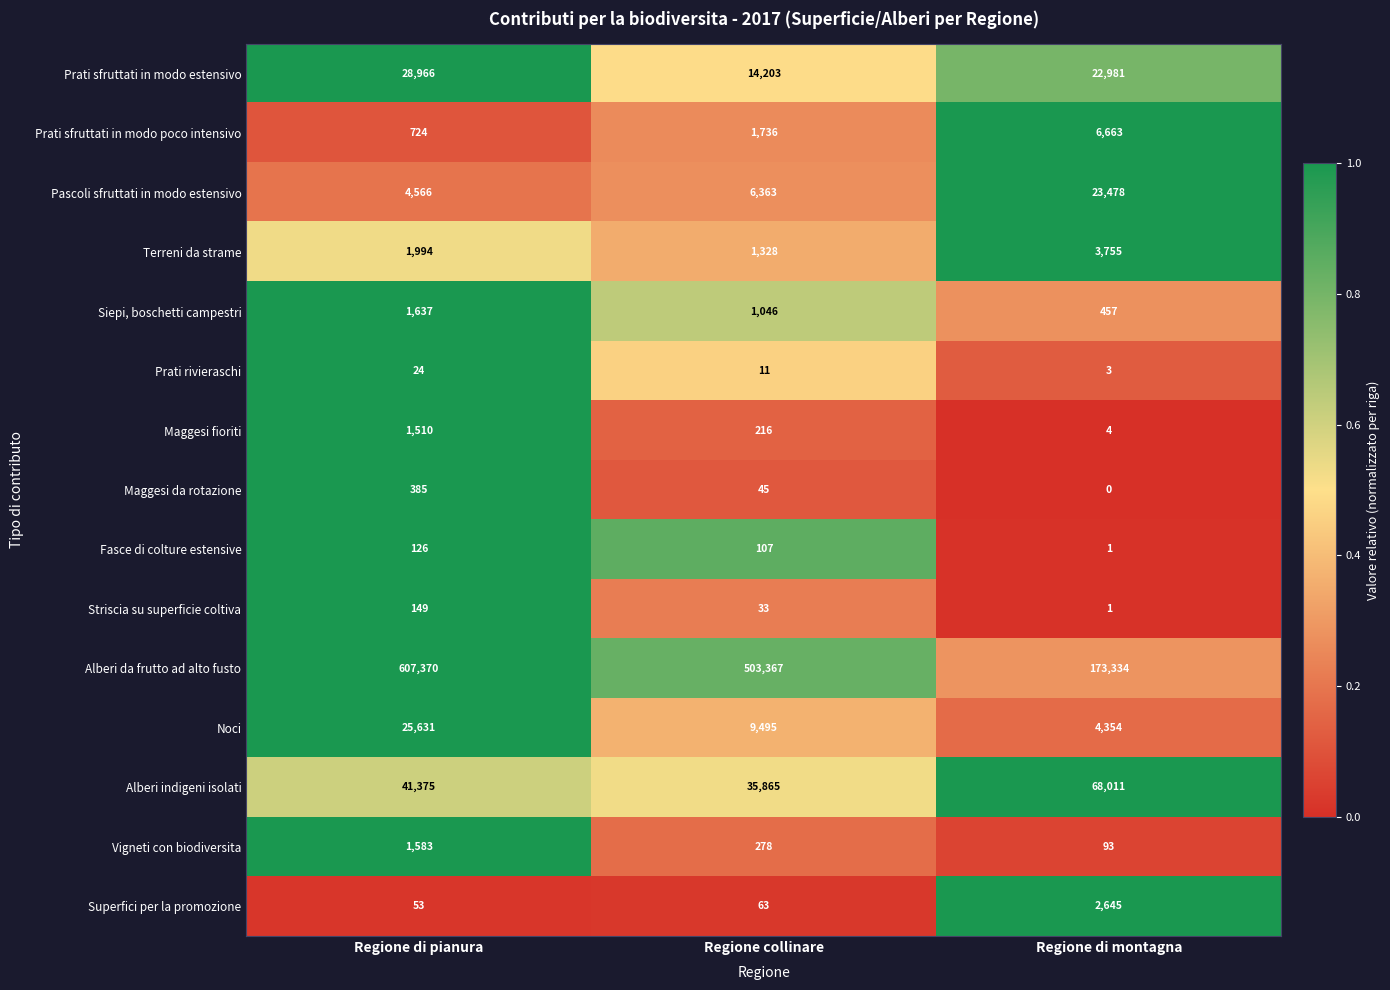

What is the sum of the Striscia su superficie coltiva values at Regione di pianura and Regione collinare?

182